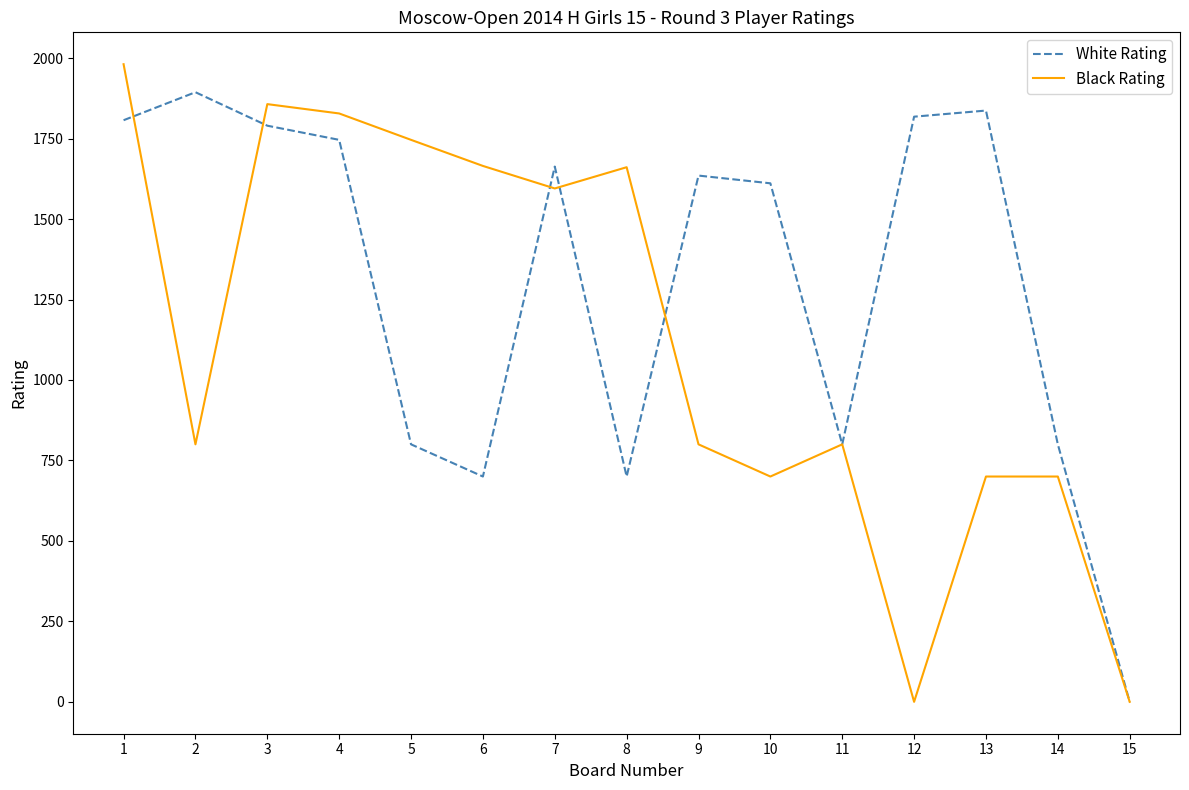

Which series has the widest spread of values?

Black Rating